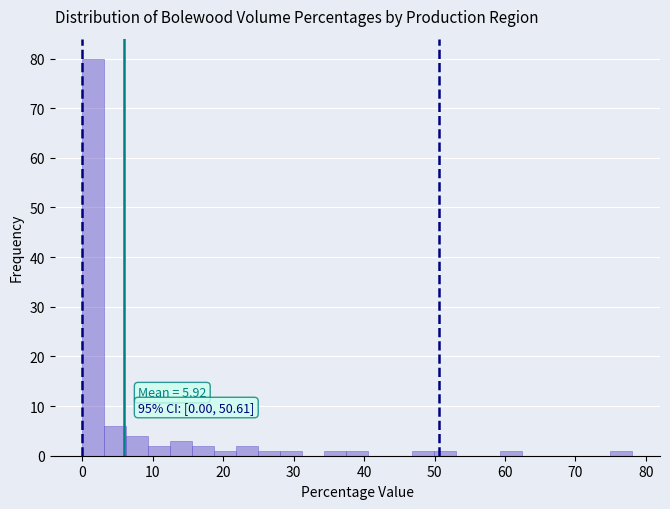

Read against the x-axis, roughly where is the centre of the tallest bar?

2